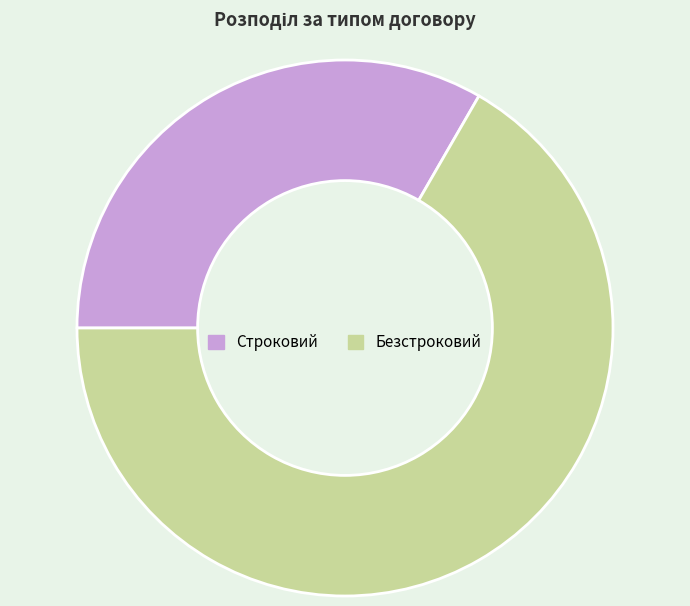

Rank the categories by value from highest to lowest.

Безстроковий, Строковий